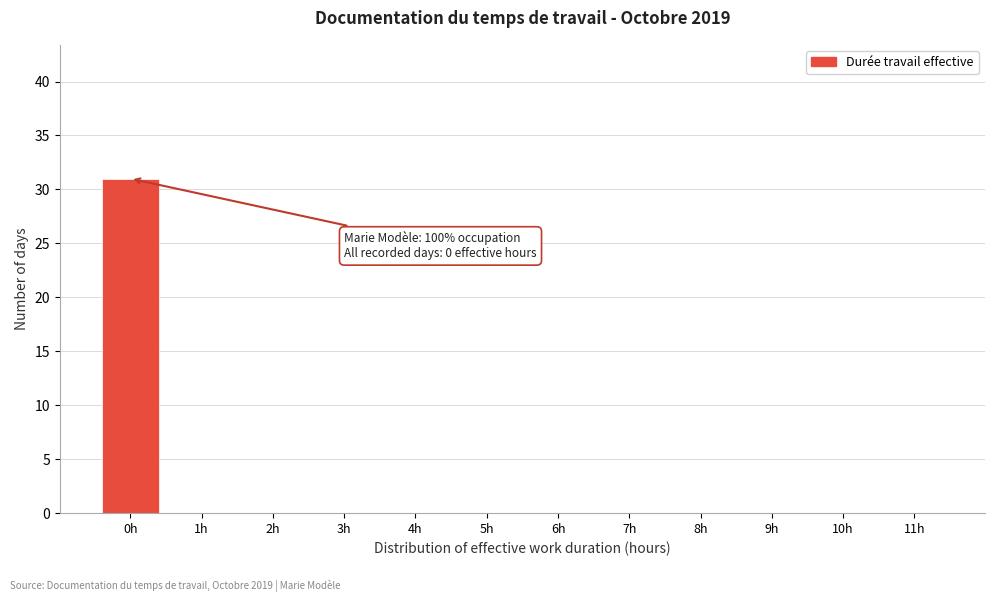

Reading right to left, list all the values displayed in this chart.

11h=0	10h=0	9h=0	8h=0	7h=0	6h=0	5h=0	4h=0	3h=0	2h=0	1h=0	0h=31